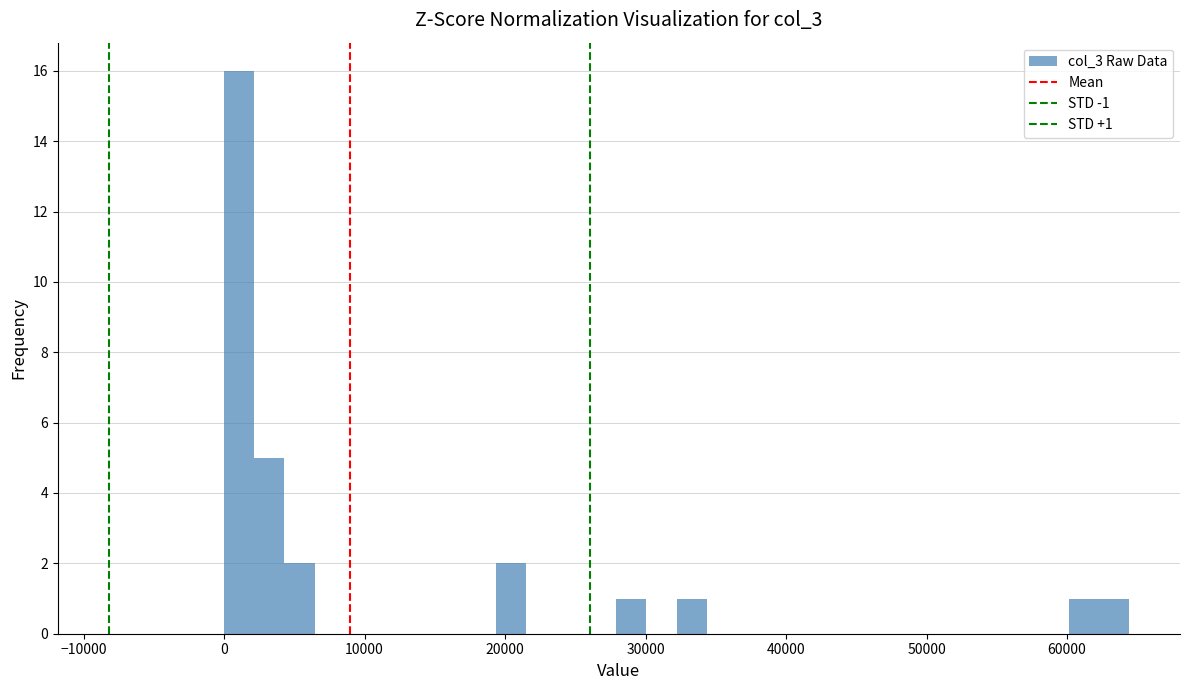

Read against the x-axis, roughly where is the centre of the tallest bar?

1000